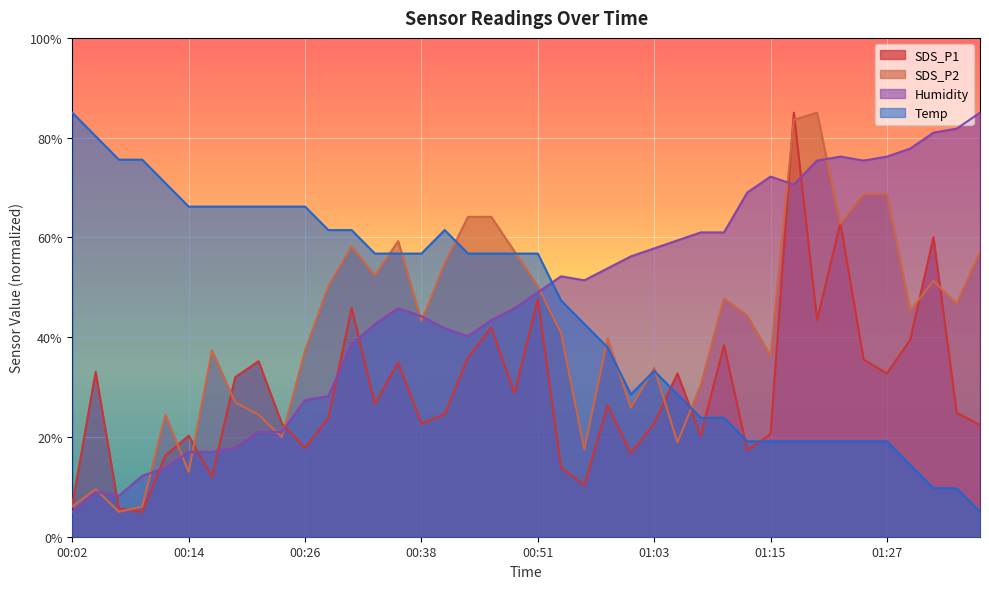

The SDS_P2 series shows 64.1 at 00:43. True or false?

True